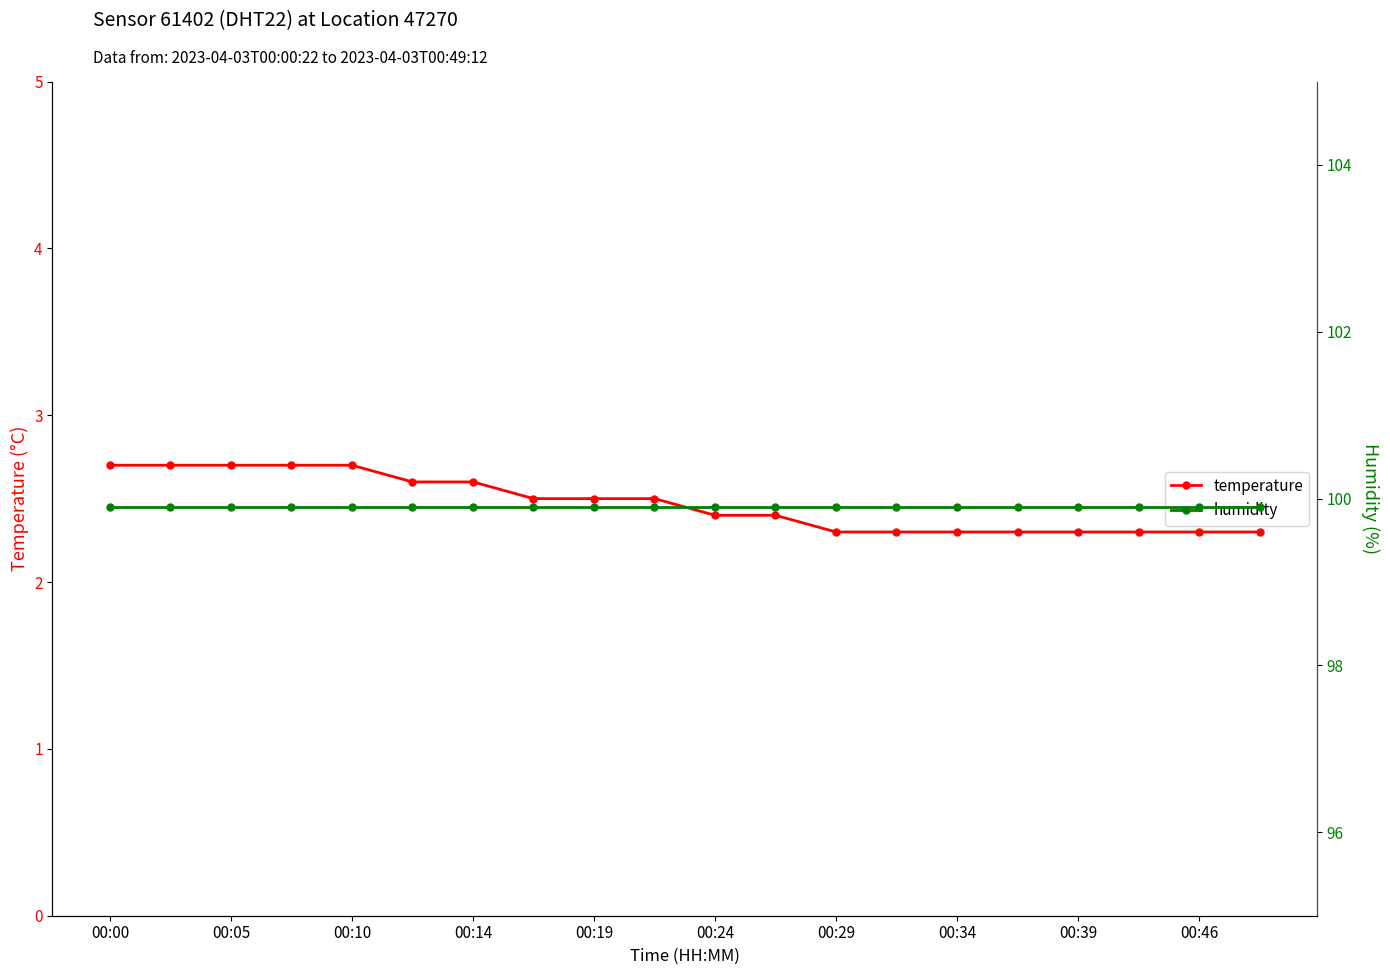

Count the temperature values in the range 2 to 3.

20